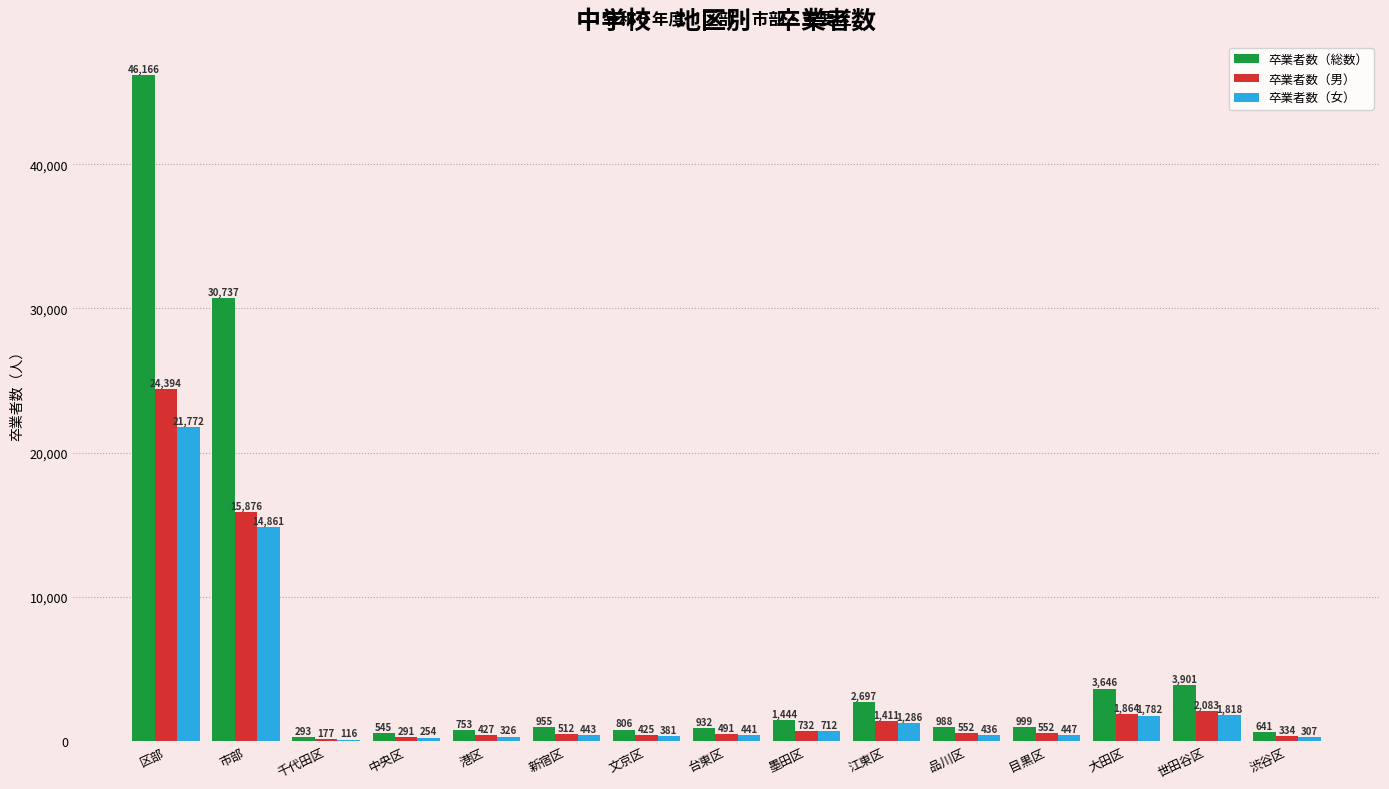

How many categories are shown in the chart?

15